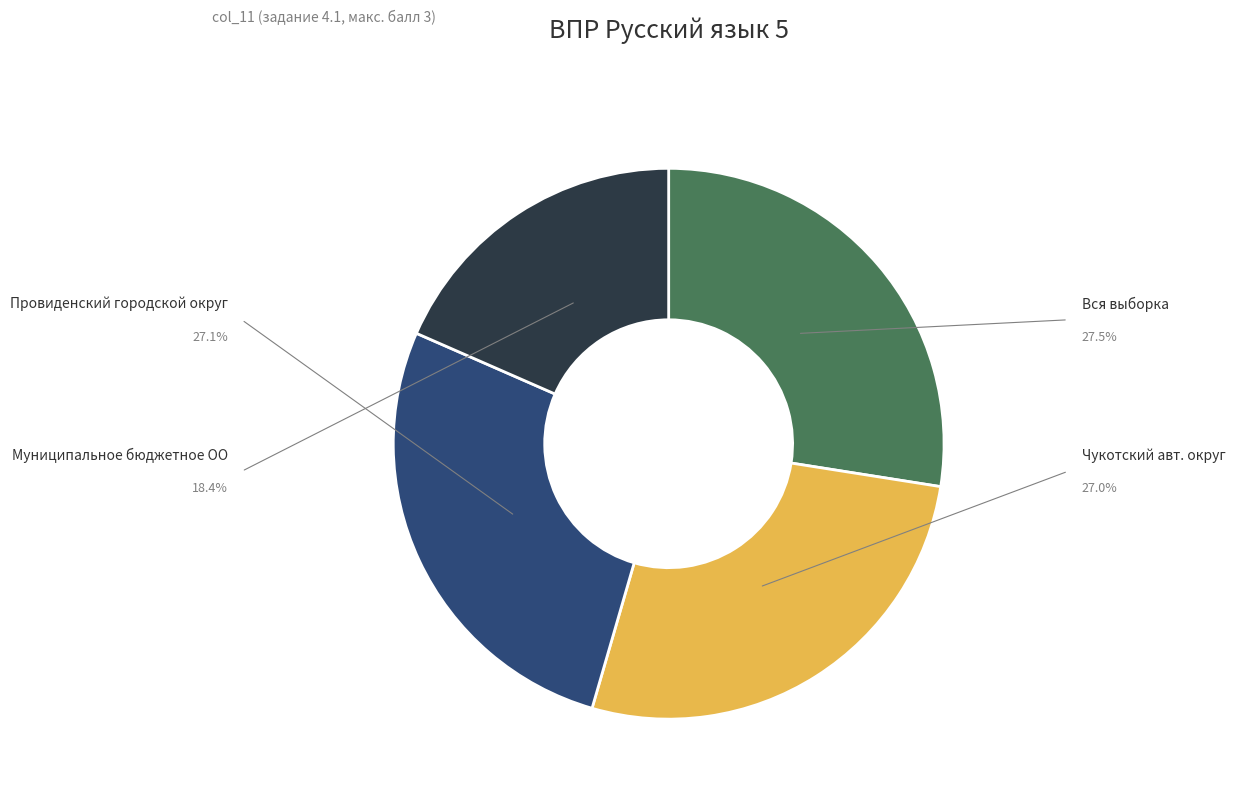

Is there a majority slice in this chart?

No